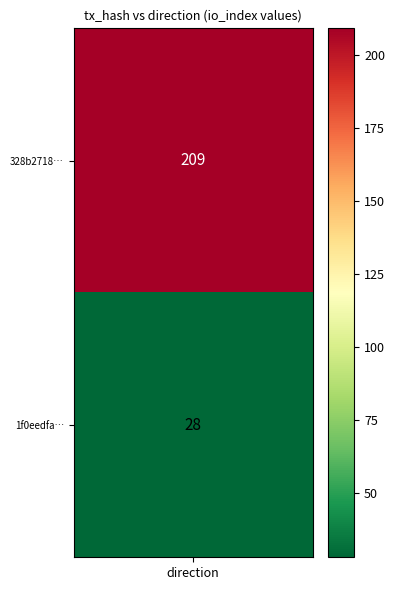

Rank the series by their maximum value, from highest to lowest.

328b271838288f08836ef22849813079b9ad39e, 1f0eedfa1137303342e41ffc7e4795679fb67ce